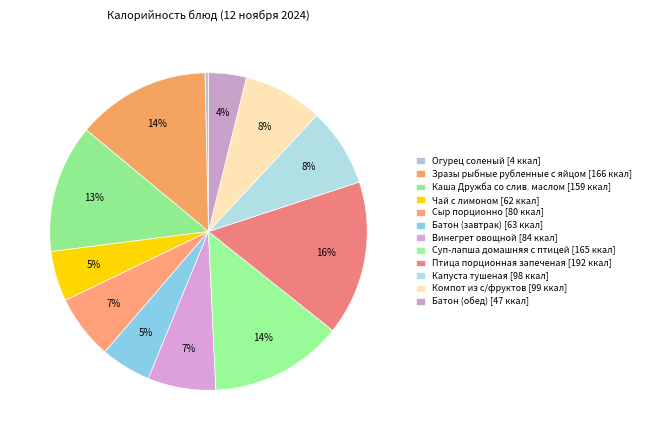

How many slices are in this pie chart?

12